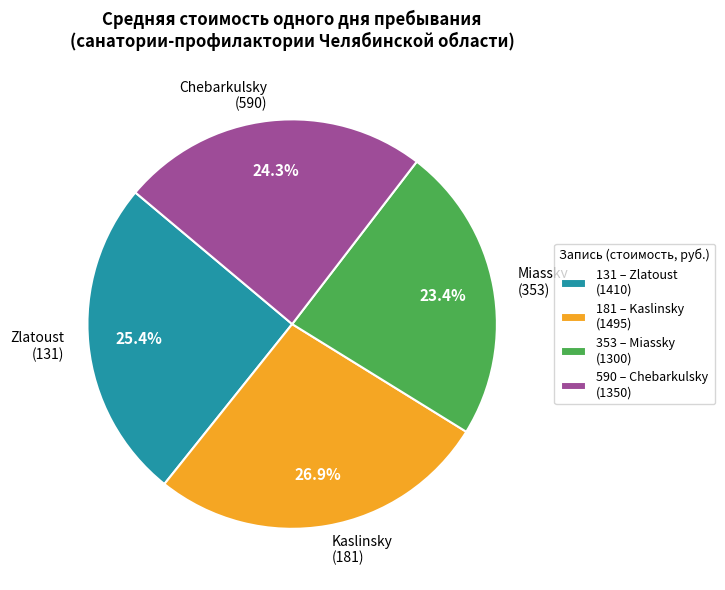

Which has a higher value, 590 or 181?

181